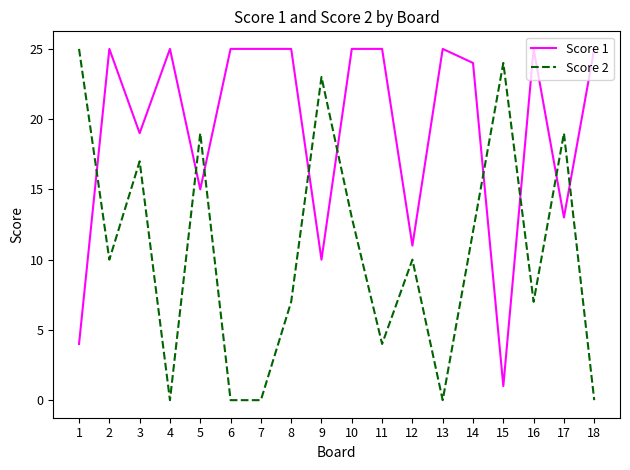

What are all the series names shown in the legend?

Score 1, Score 2